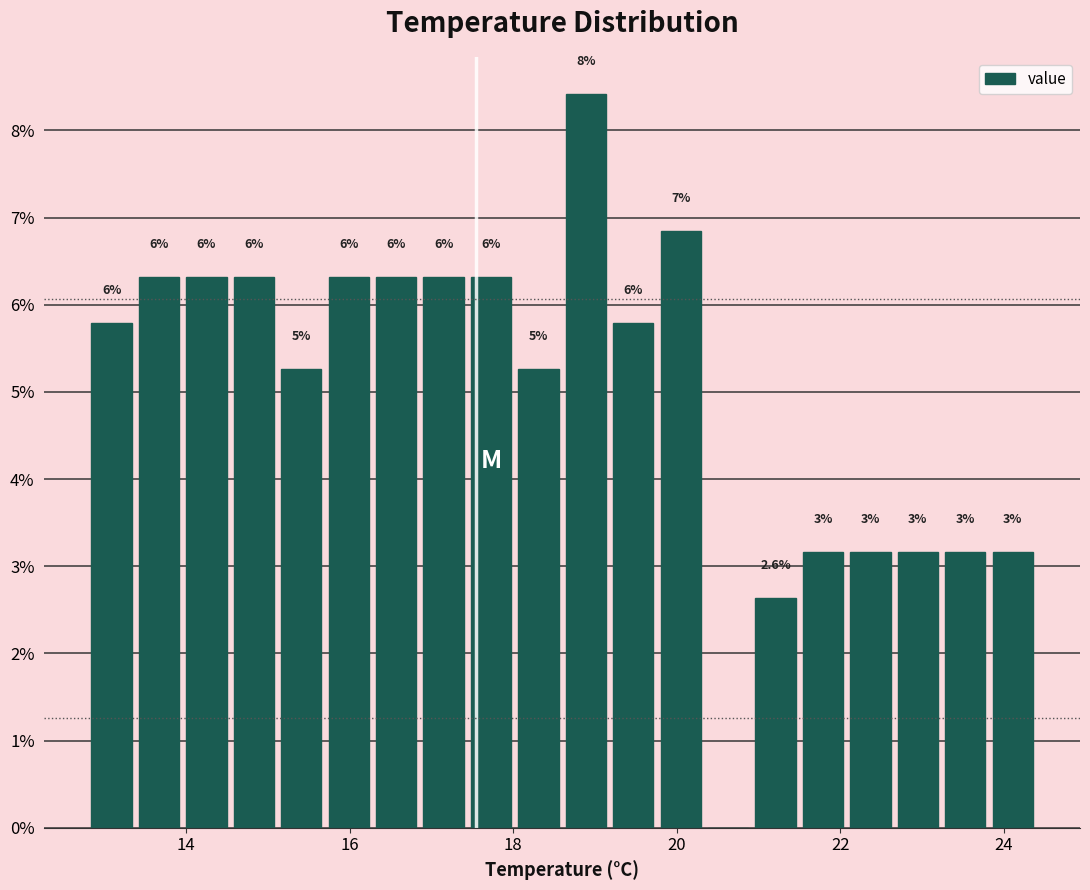

Around what value on the x-axis is the tallest bar? Give the approximate position of its centre, as read against the axis.

18.8